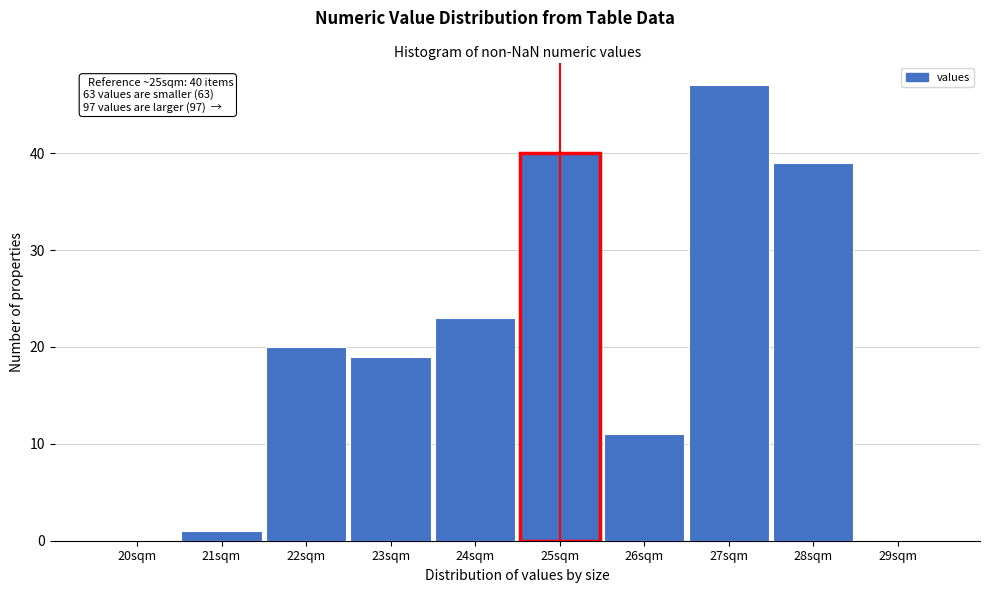

Over which range of the x-axis is the bar tallest?

26.5 to 27.5